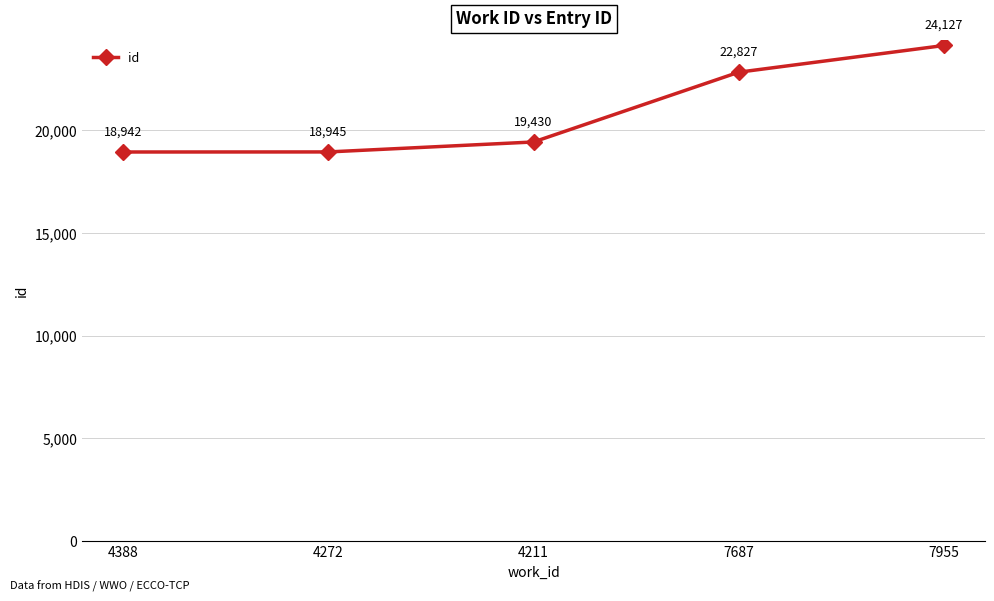

What is the ratio of the value at 7955 to the value at 4211?

1.2